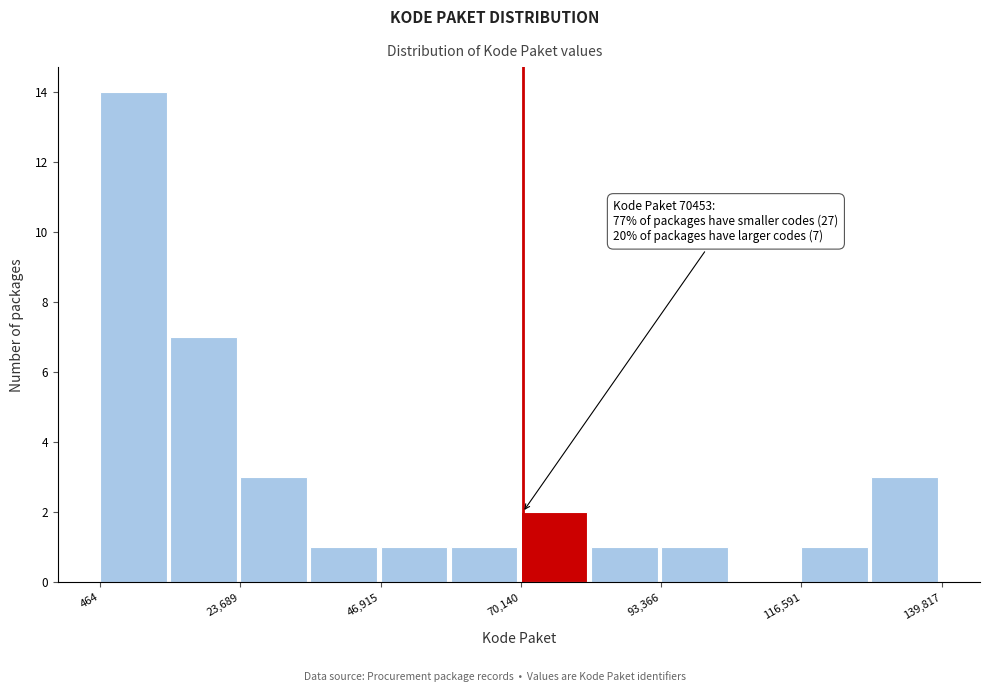

Around what value on the x-axis is the tallest bar? Give the approximate position of its centre, as read against the axis.

5000